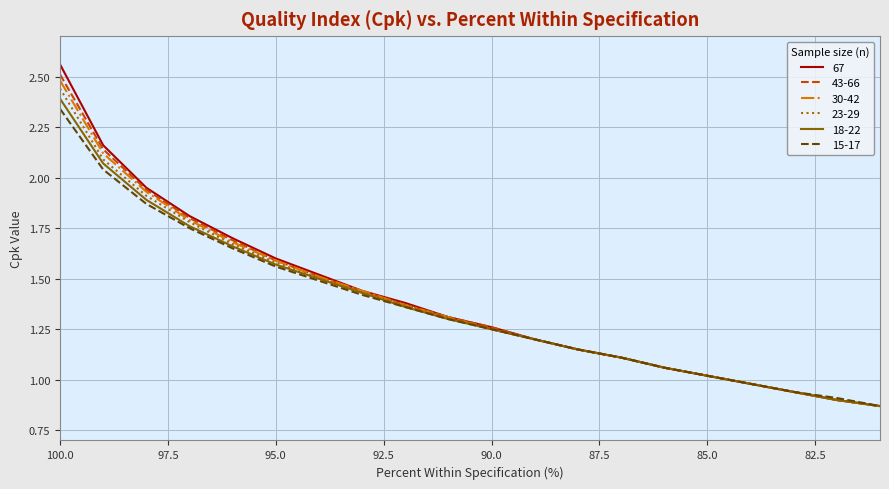

What is the maximum value for 43-66?

2.5